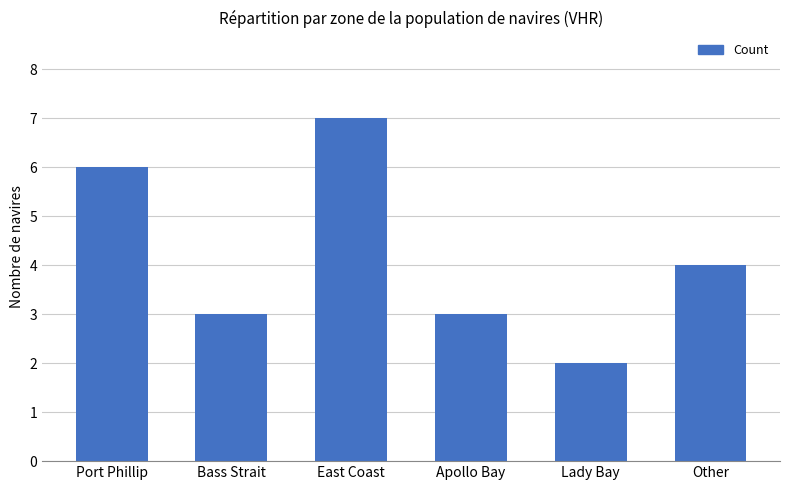

Reading left to right, extract all data points from this chart.

6	3	7	3	2	4